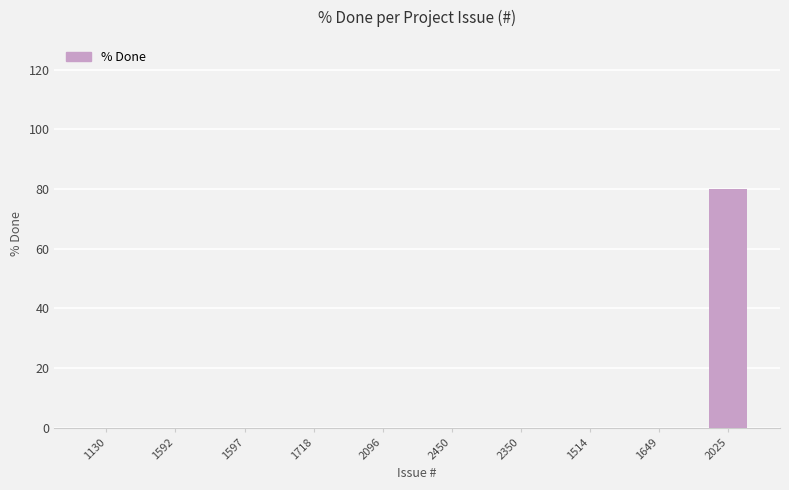

Count the number of categories in the chart.

10